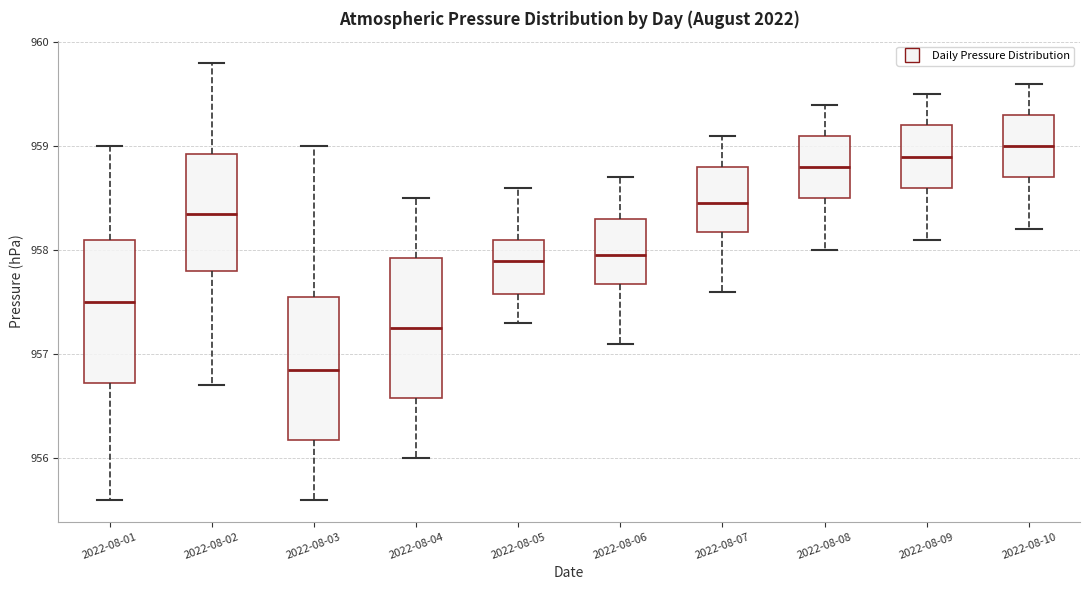

Where is the upper edge of the box for 2022-08-09 on the y-axis? The values are not printed on the chart, so give them approximately, as read against the axis.

959.2